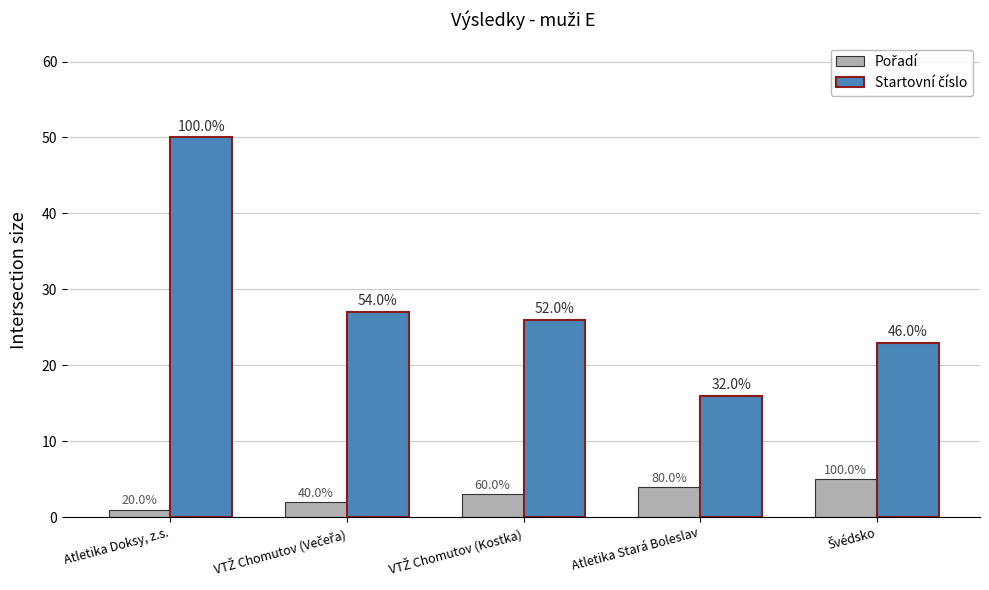

What is the label of the 2nd bar from the right?

Atletika Stará Boleslav